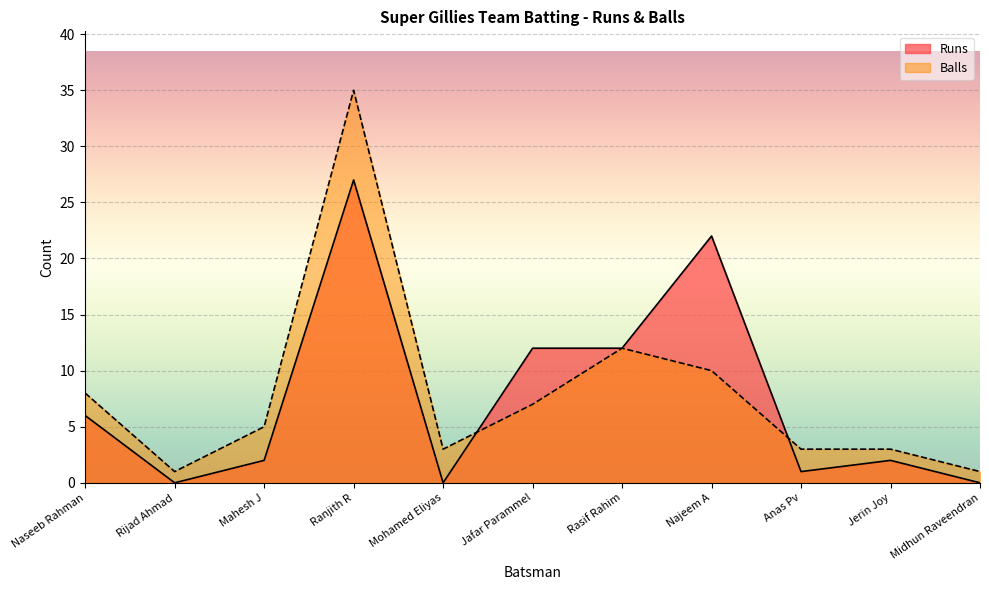

What is the difference between the maximum and minimum values in the Runs series?

27